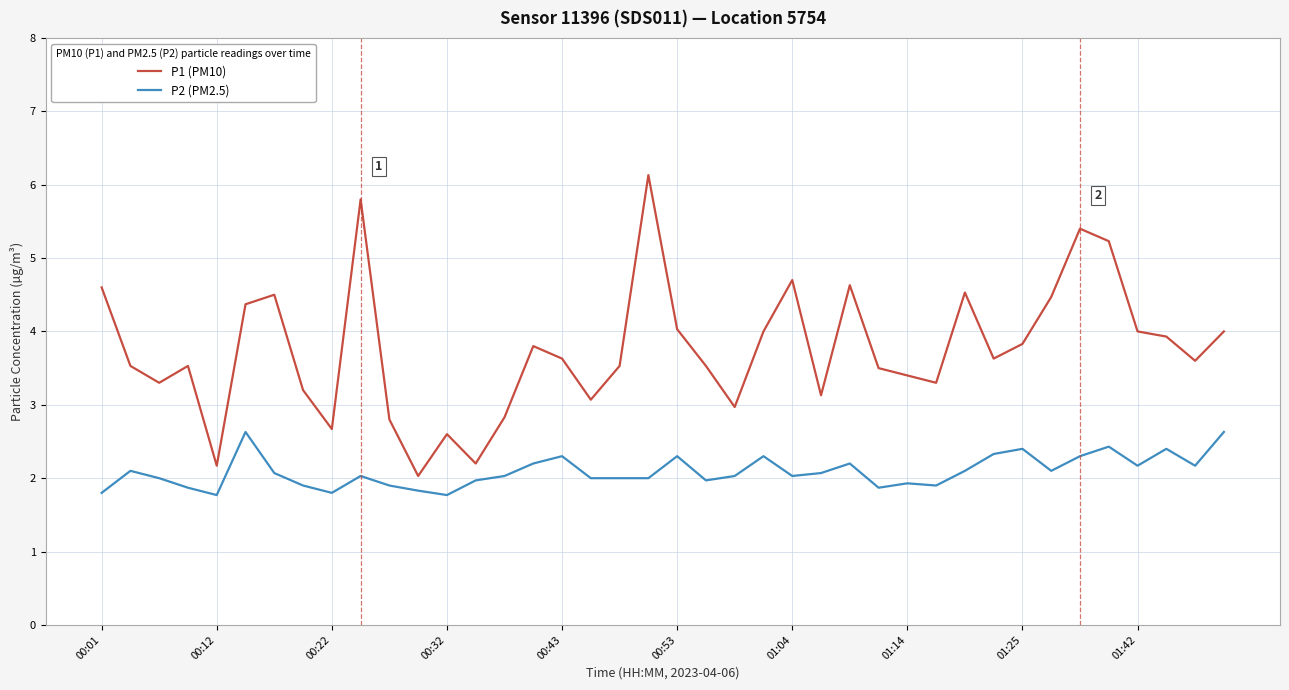

List the series in order of their peak value, highest first.

P1 (PM10), P2 (PM2.5)